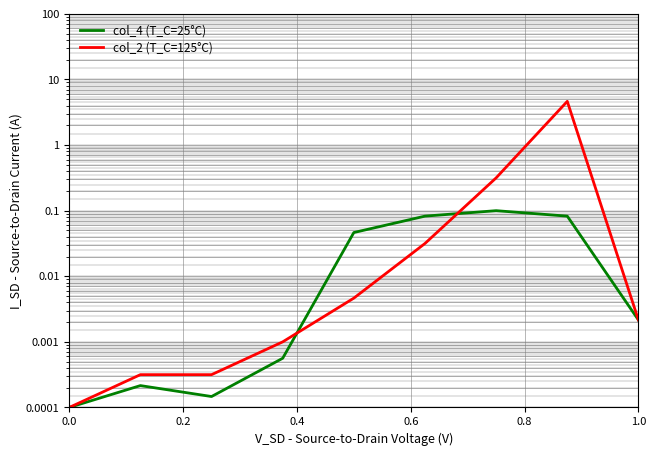

Which series has the widest spread of values?

col_2 (T_C=125°C)